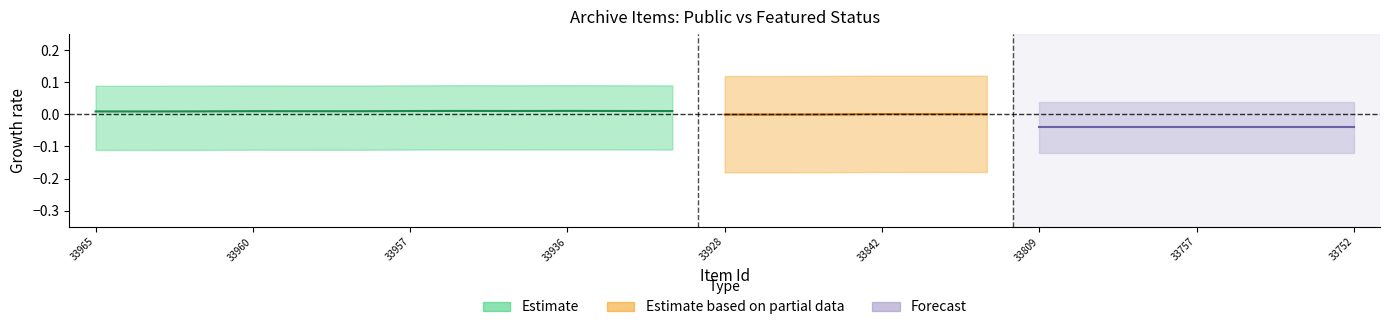

True or false: public and featured intersect in this chart.

False